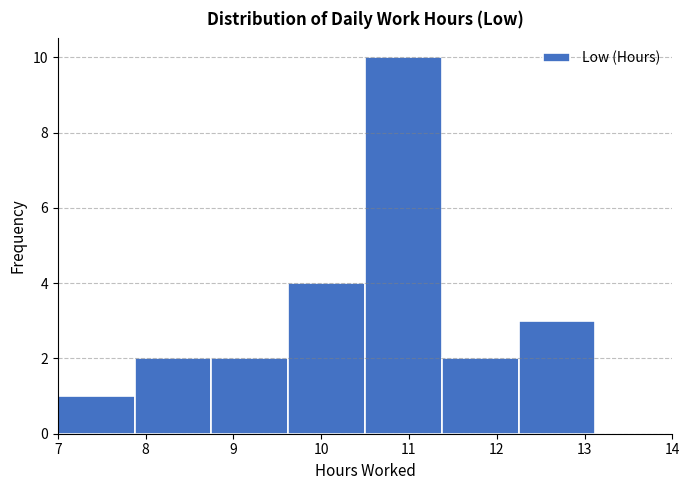

Reading left to right, transcribe this chart: for each bar, give the range it covers on the x-axis and its height. Neither the bar edges nor the heights are printed on the chart, so give them approximately, as read against the axes.

7.0 to 7.9: 1
7.9 to 8.8: 2
8.8 to 9.6: 2
9.6 to 10.5: 4
10.5 to 11.4: 10
11.4 to 12.3: 2
12.3 to 13.1: 3
13.1 to 14.0: 0